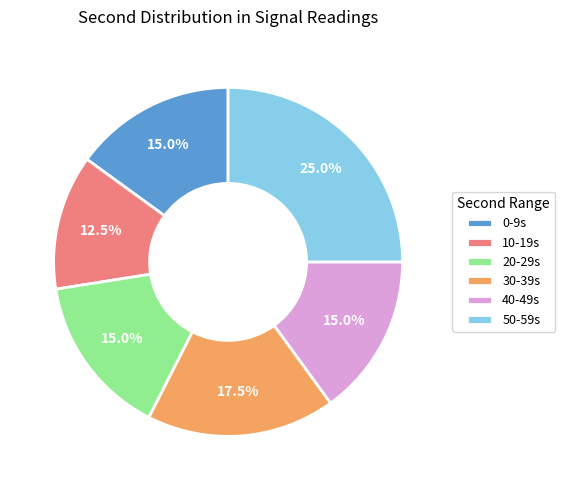

How many segments does this pie chart have?

6